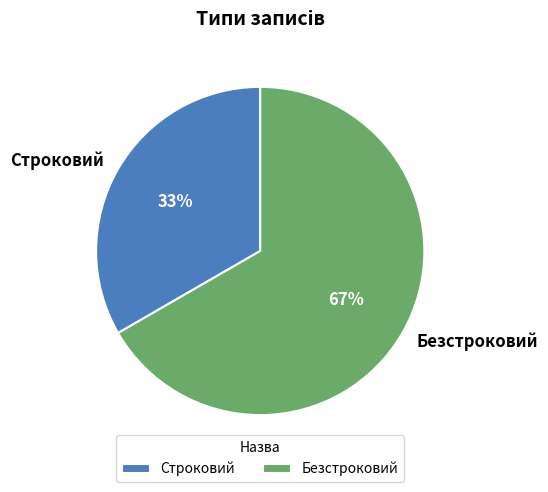

What is the ratio of the value at Строковий to the value at Безстроковий?

0.5